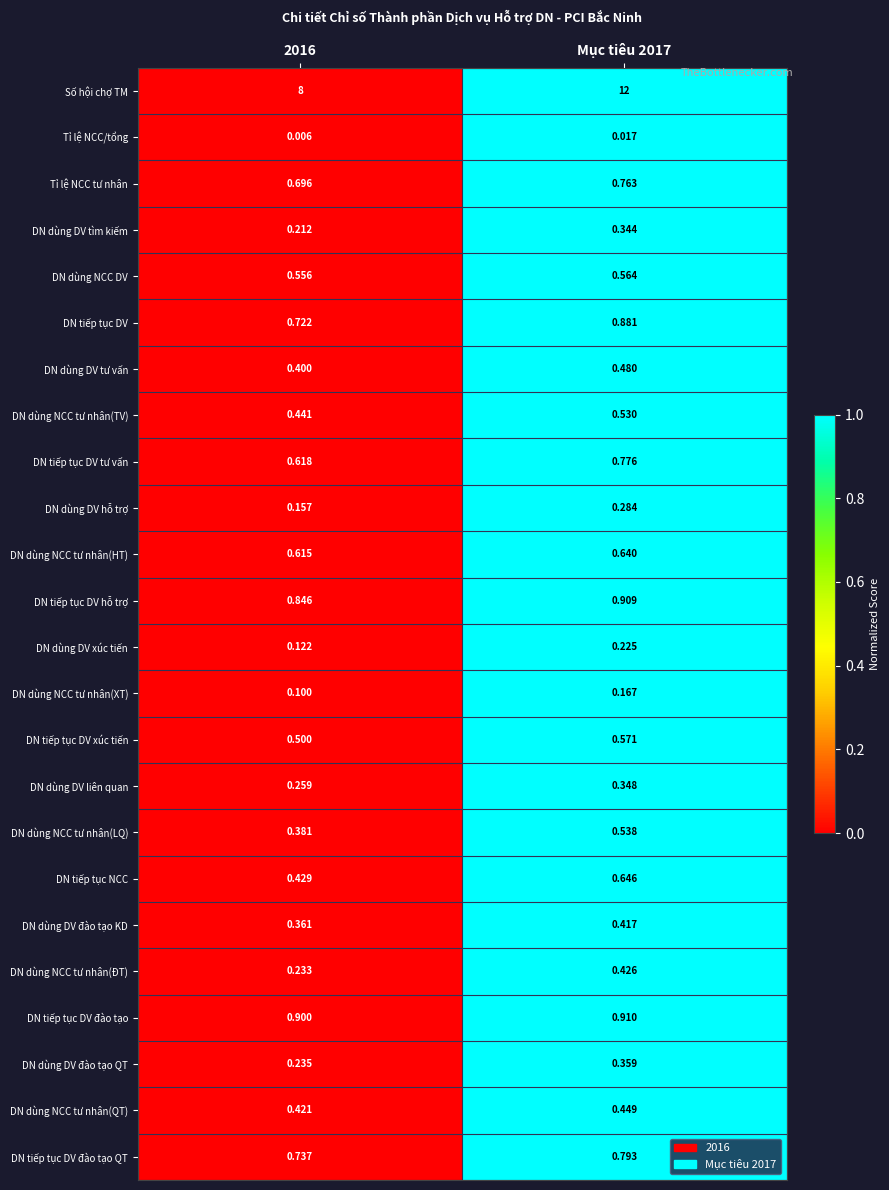

What is the total value across all series at Mục tiêu 2017?

24.0